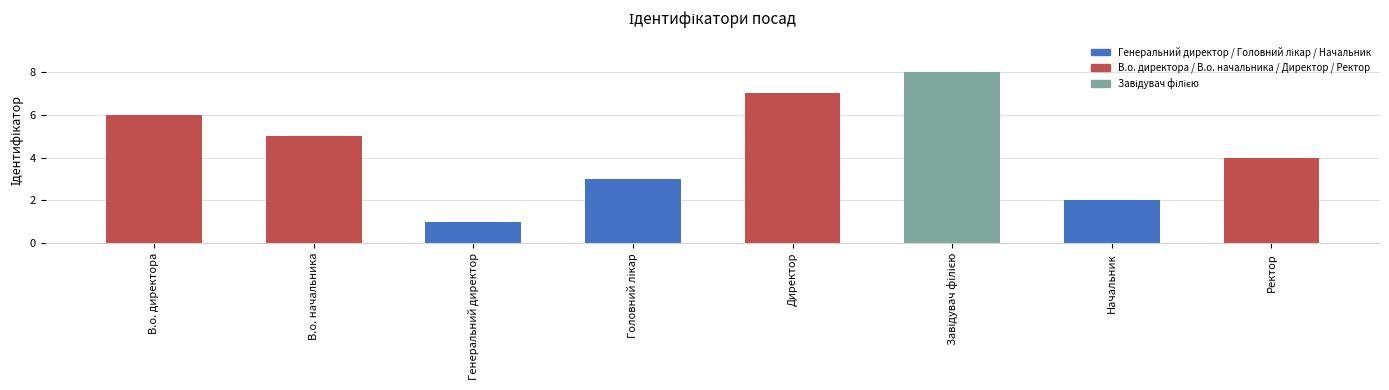

What is the greatest value displayed?

8